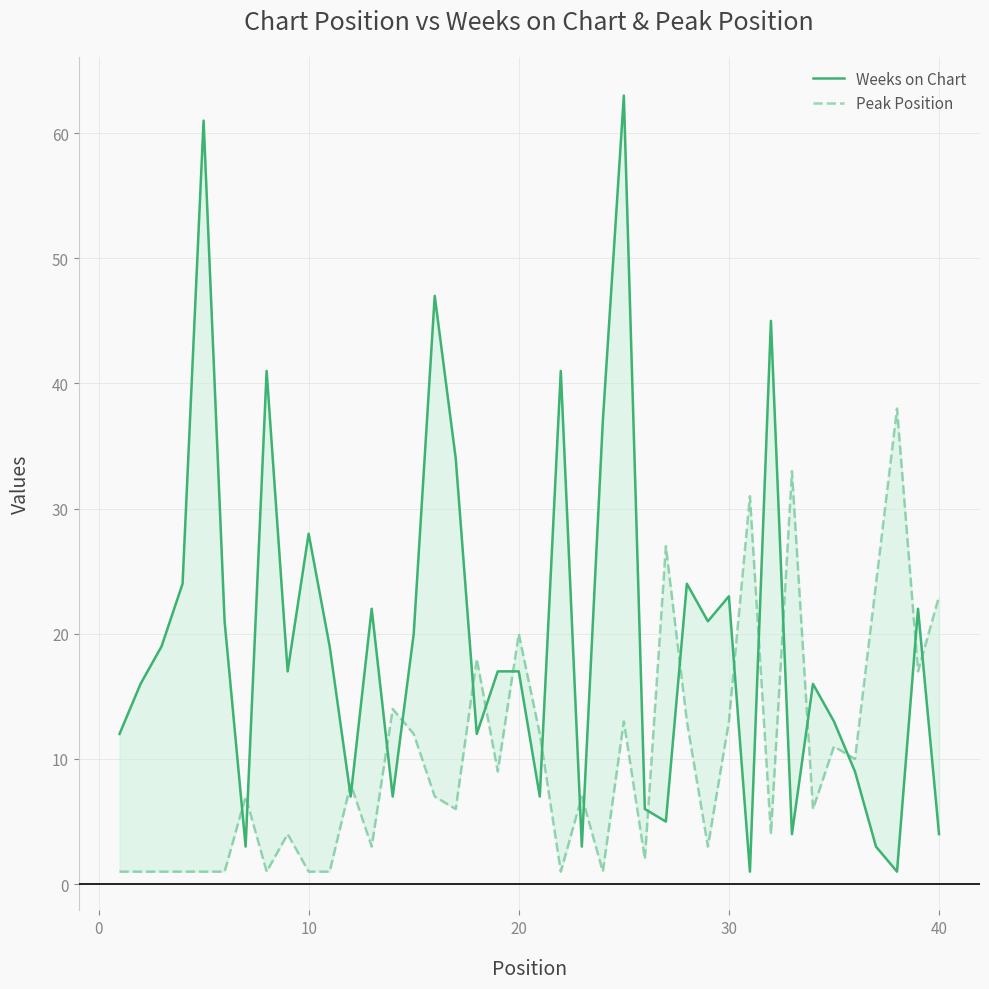

Which series has the largest total across all categories?

Weeks on Chart